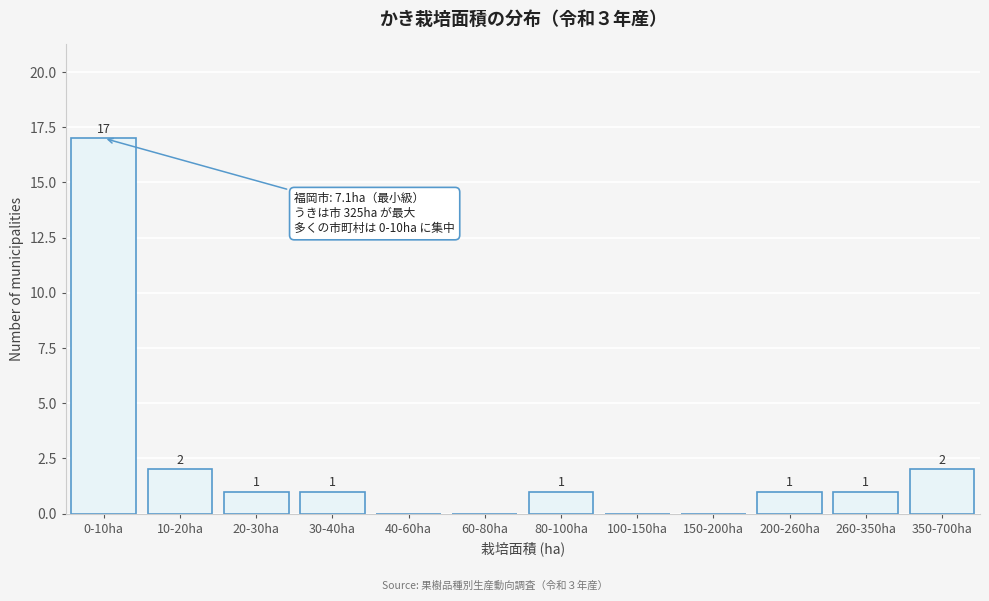

Reading left to right, extract all data points from this chart.

0-10ha=17	10-20ha=2	20-30ha=1	30-40ha=1	40-60ha=0	60-80ha=0	80-100ha=1	100-150ha=0	150-200ha=0	200-260ha=1	260-350ha=1	350-700ha=2